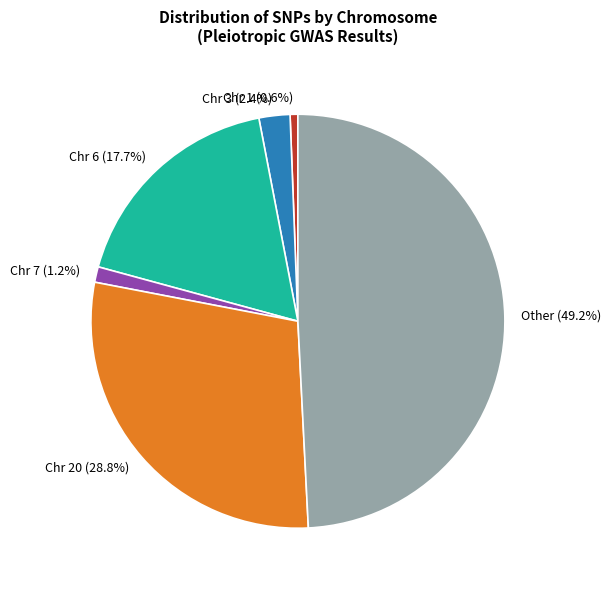

To the nearest percent, what is the difference between the largest and smallest slice percentages?

49%